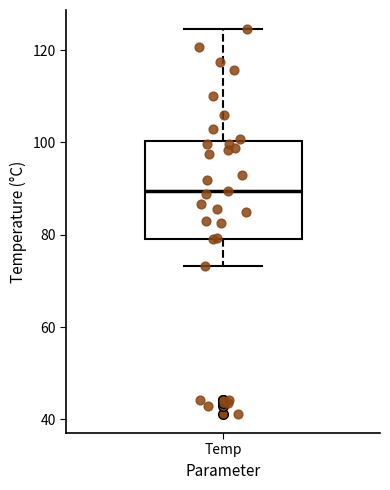

Where does the upper whisker of the box for Temp end on the y-axis? The values are not printed on the chart, so give them approximately, as read against the axis.

124